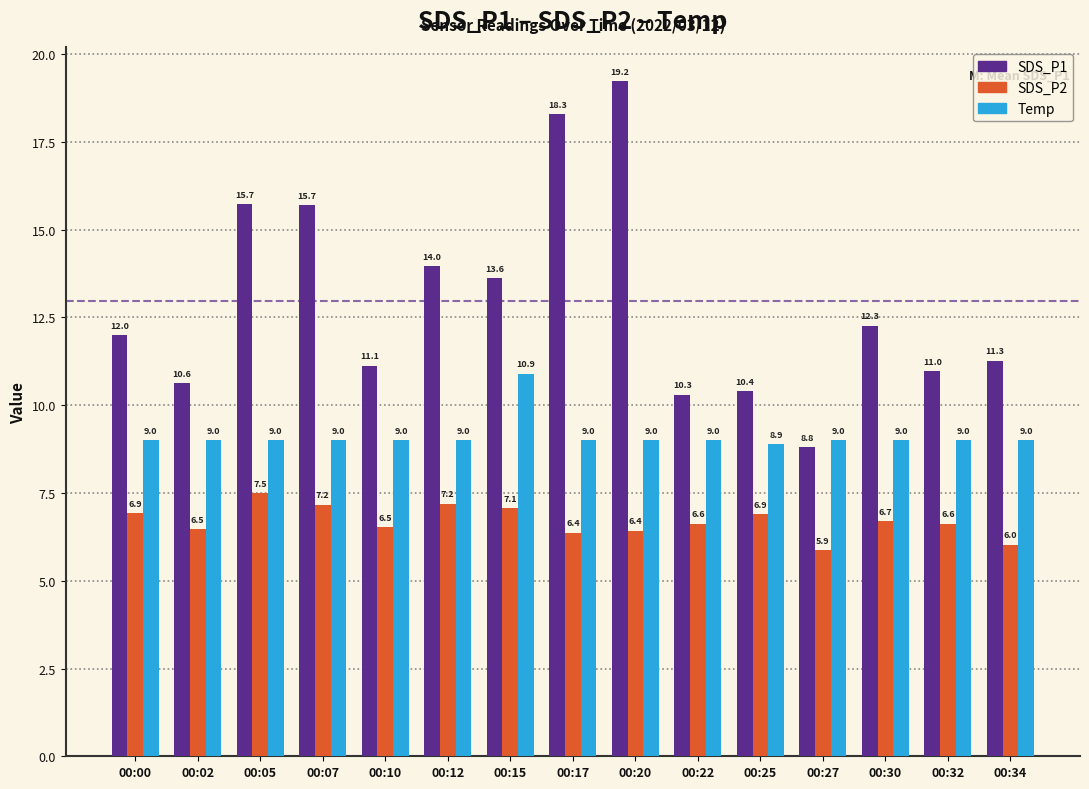

The SDS_P1 series shows 18.1 at 00:32. True or false?

False